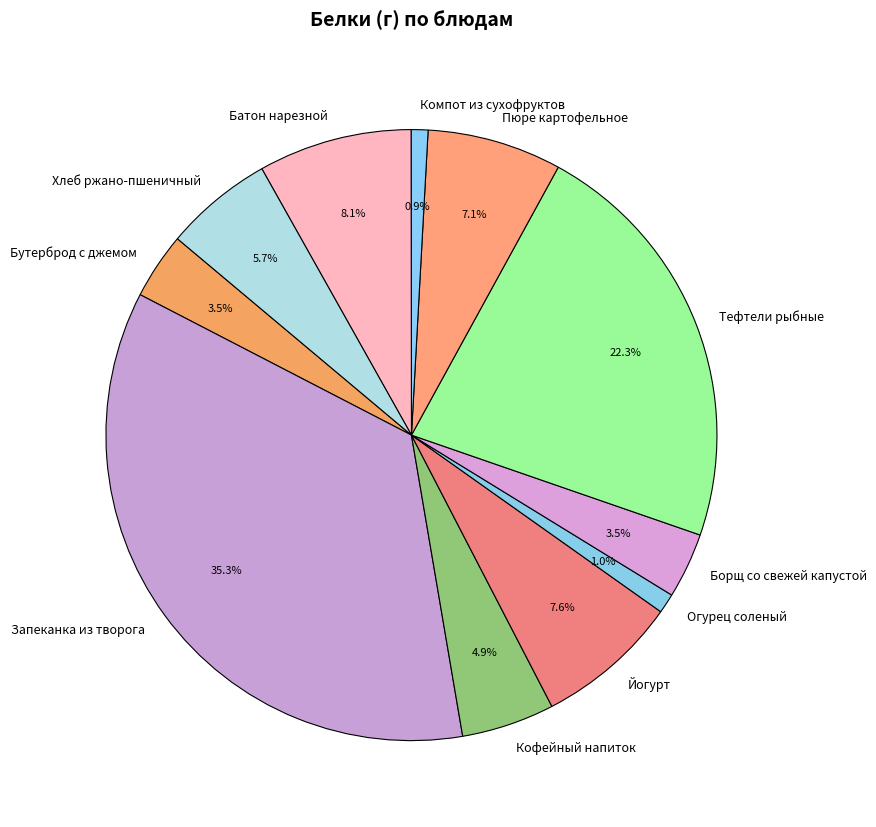

What is the largest slice in the pie chart?

Запеканка из творога